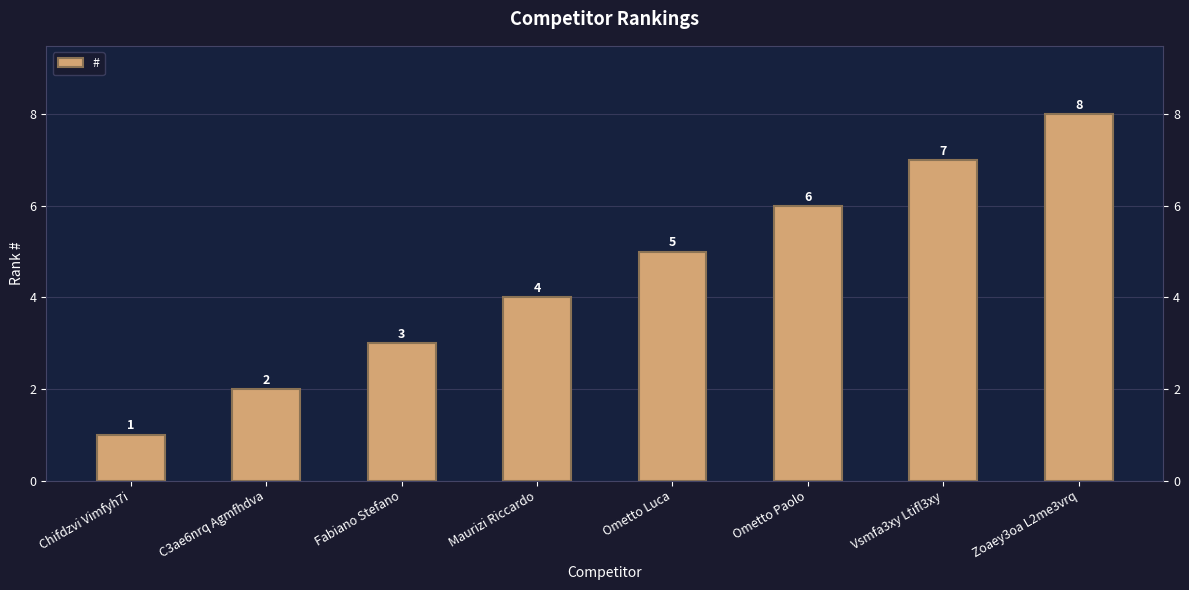

What position from the right is Fabiano Stefano?

6